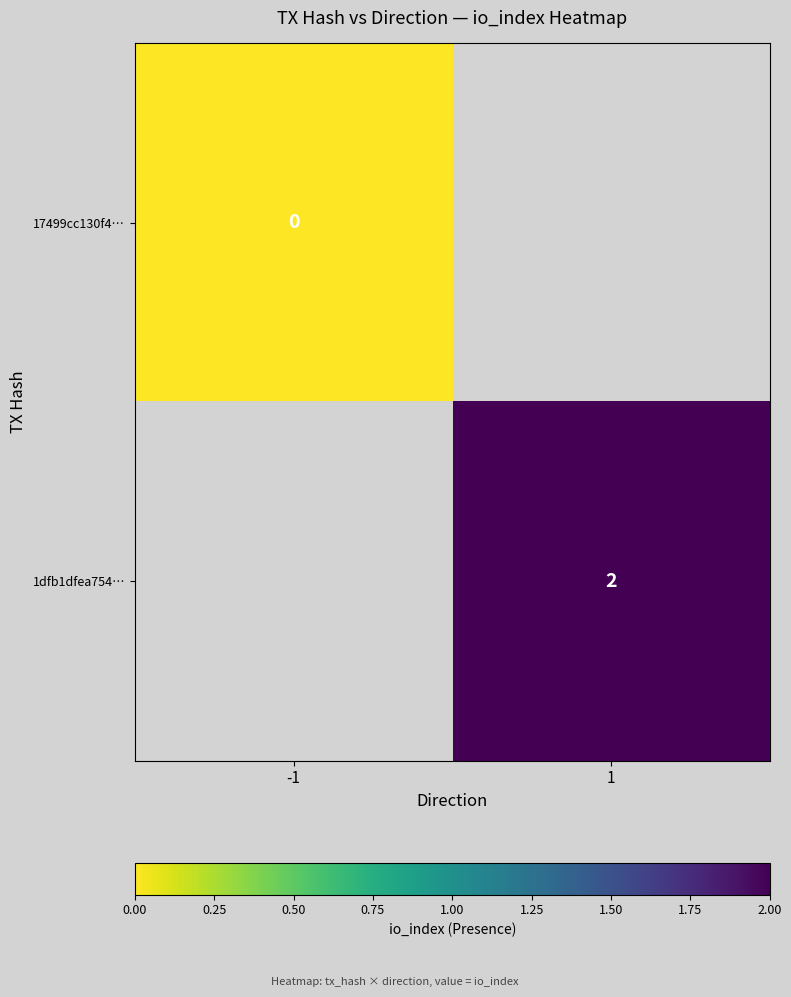

Is the value of 17499cc130f4… at -1 greater than the value of 1dfb1dfea754… at 1?

No